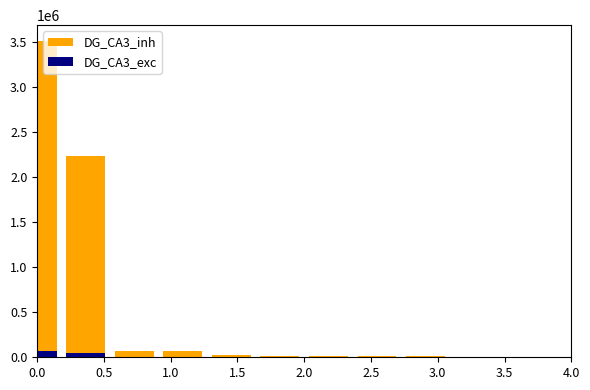

The DG_CA3_exc series shows 199.3 at 3.0. True or false?

False